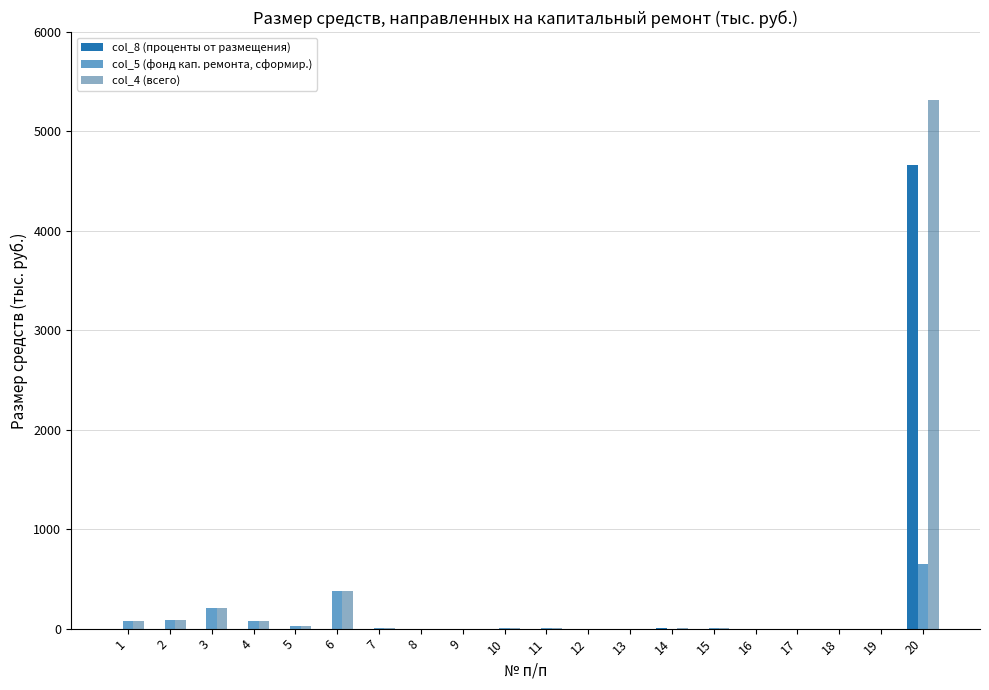

Does the chart contain stacked bars?

No